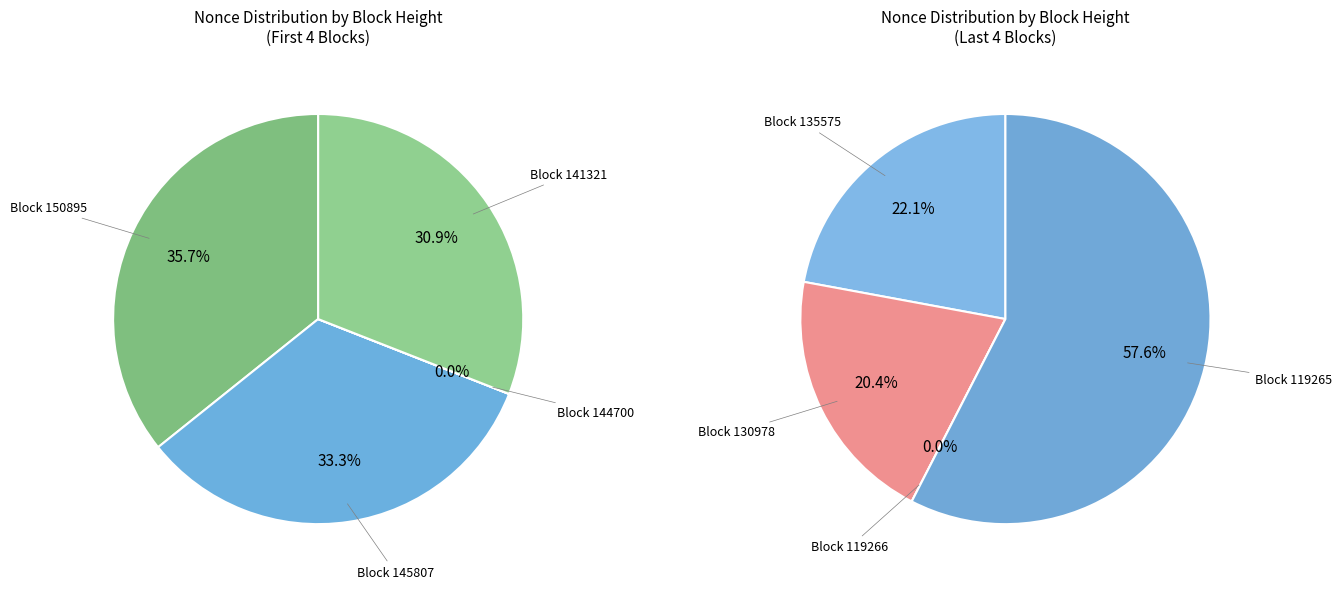

How many segments does this pie chart have?

8